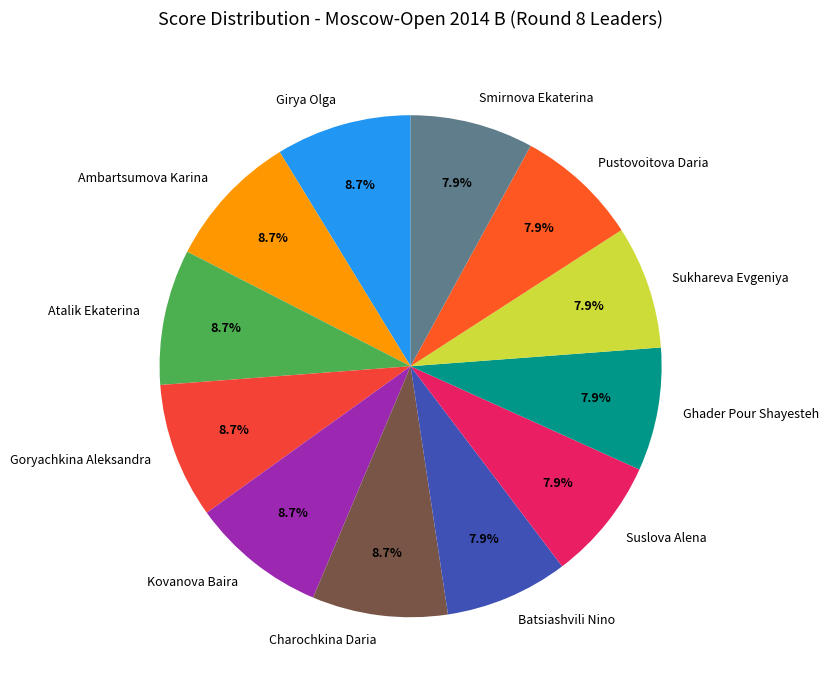

Count the number of slices in the pie.

12